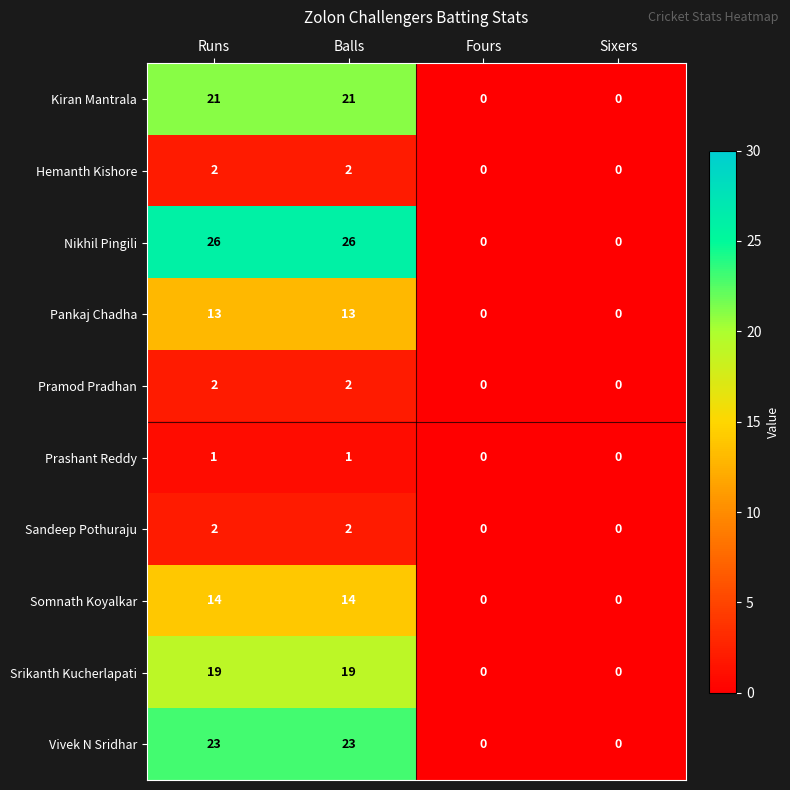

What is the total value across all series at Balls?

123